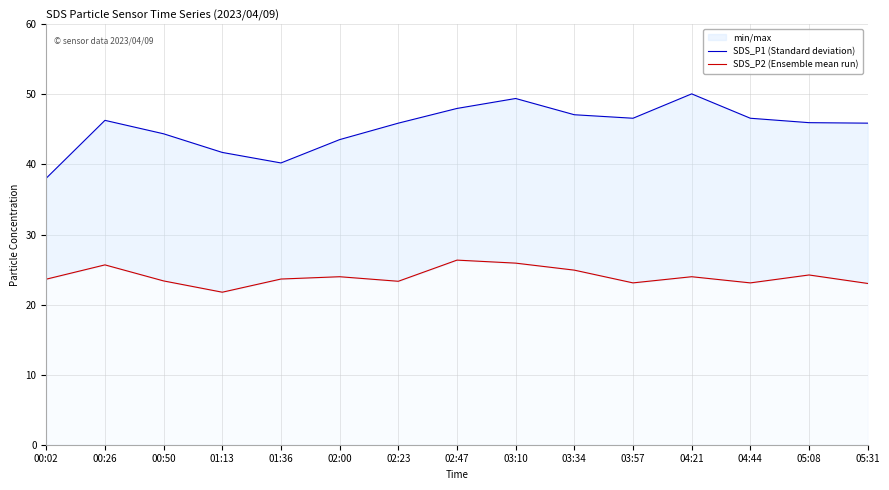

Where does the SDS_P2 (Ensemble mean run) series first go above 23?

00:02